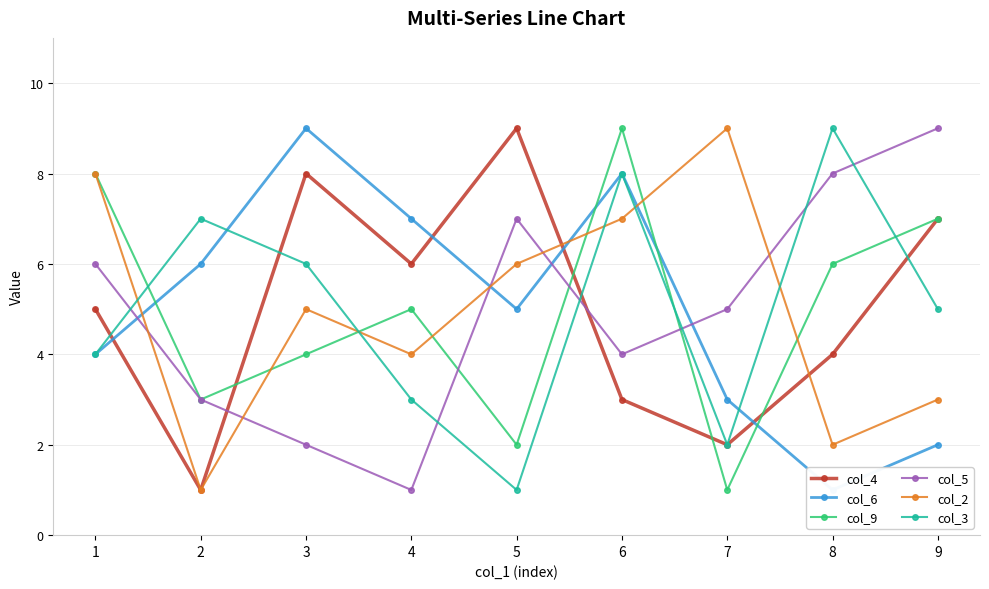

Between which two adjacent categories do col_5 and col_4 first intersect?

2 and 3